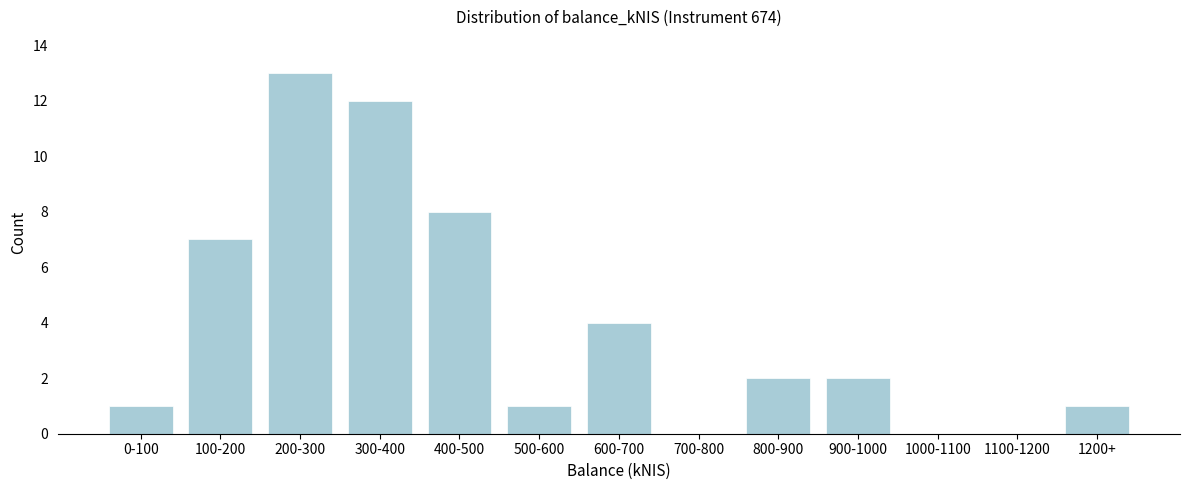

Reading left to right, extract all data points from this chart.

0-100=1	100-200=7	200-300=13	300-400=12	400-500=8	500-600=1	600-700=4	700-800=0	800-900=2	900-1000=2	1000-1100=0	1100-1200=0	1200+=1